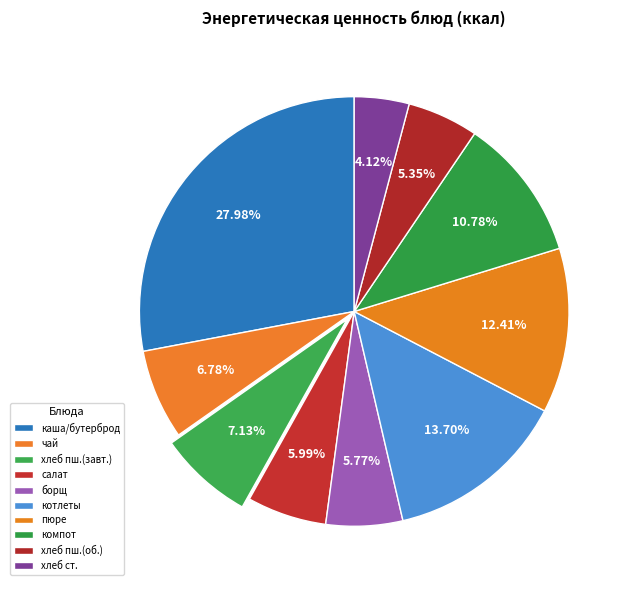

How many slices are in this pie chart?

10